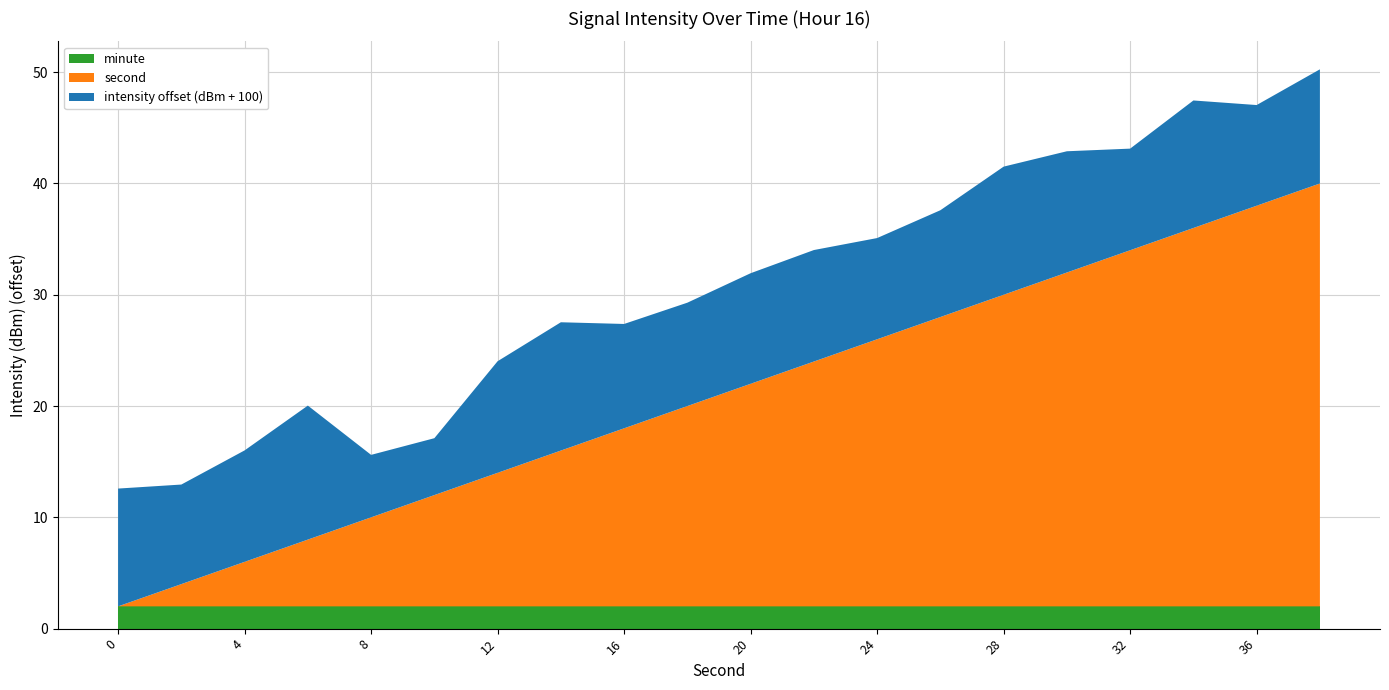

The minute series shows 2.0 at 36. True or false?

True